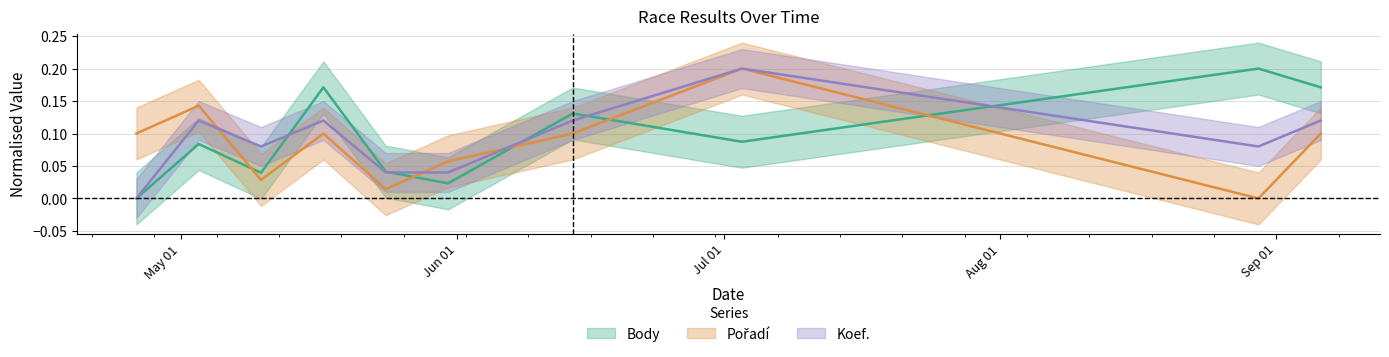

How many lines are shown in the chart?

3